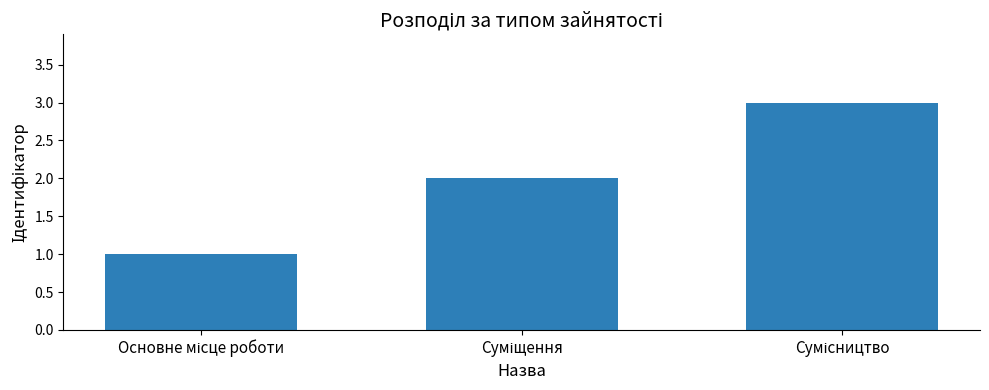

How many bars are there in total?

3